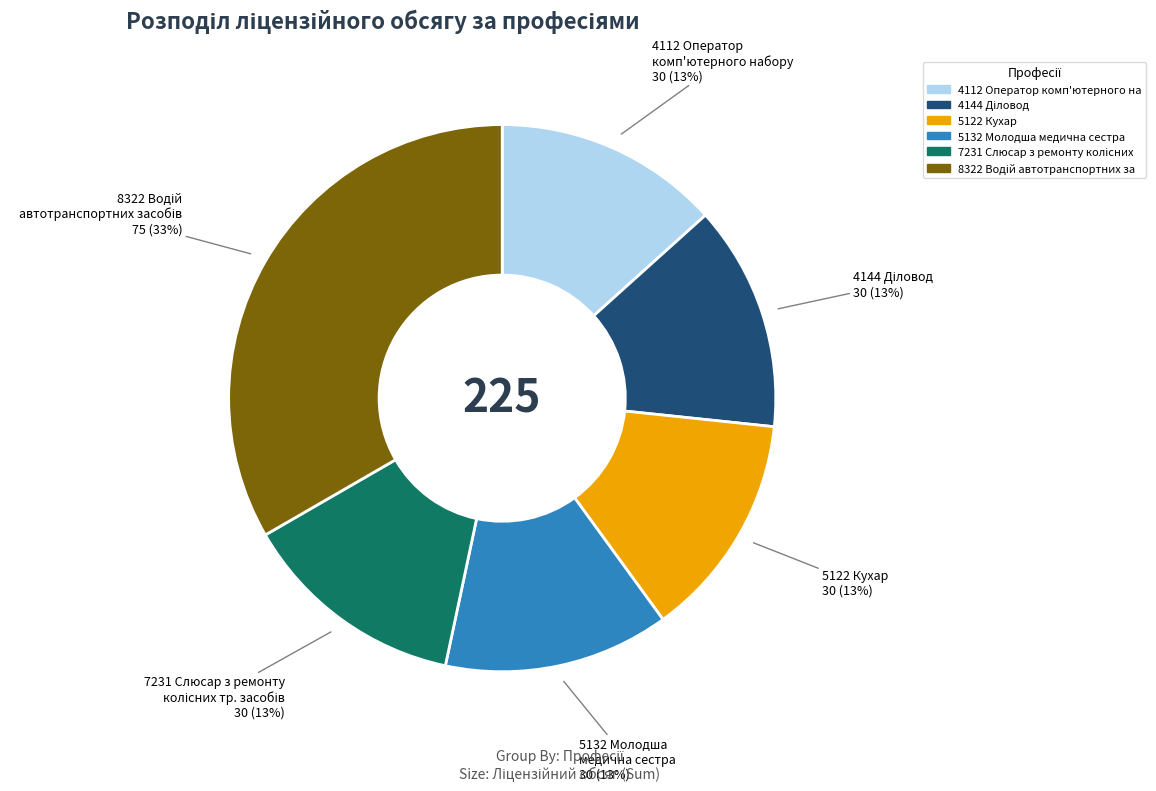

To the nearest percent, what is the average slice percentage?

17%